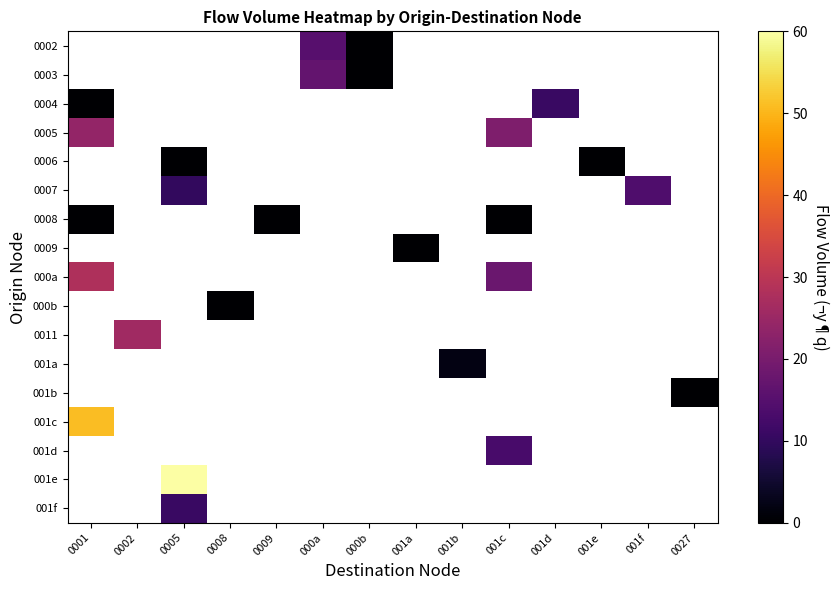

Between 000b and 0009, which is larger?

0009